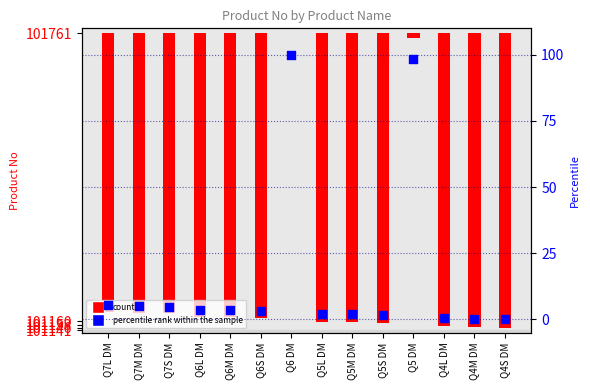

Is the value of percentile rank within the sample at Q6 DM greater than the value of Product No at Q4S DM?

No